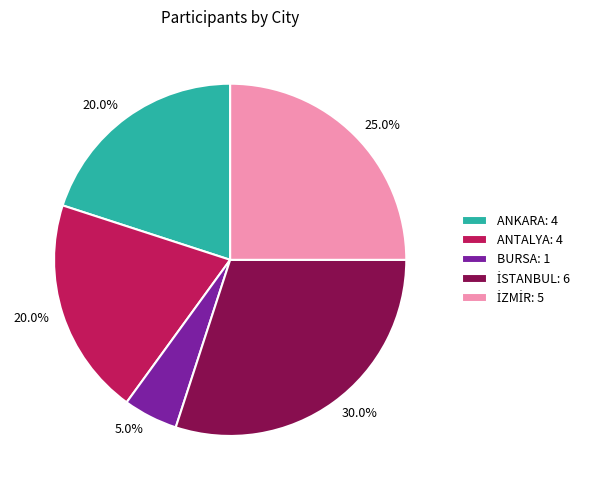

Is there a majority slice in this chart?

No